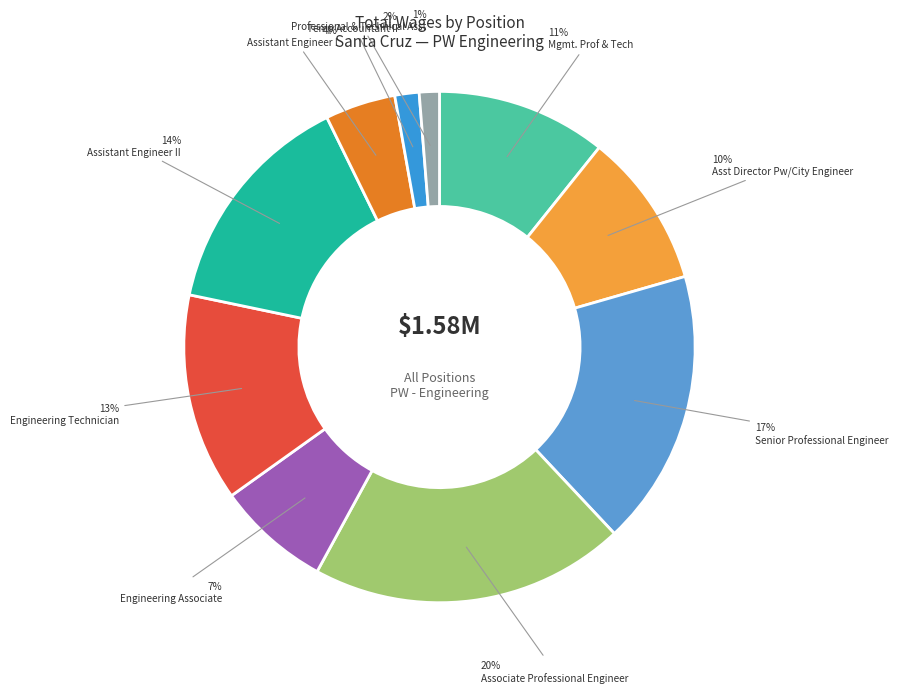

What is the change in value from Mgmt. Prof & Tech to Asst Director Pw/City Engineer?

-14922